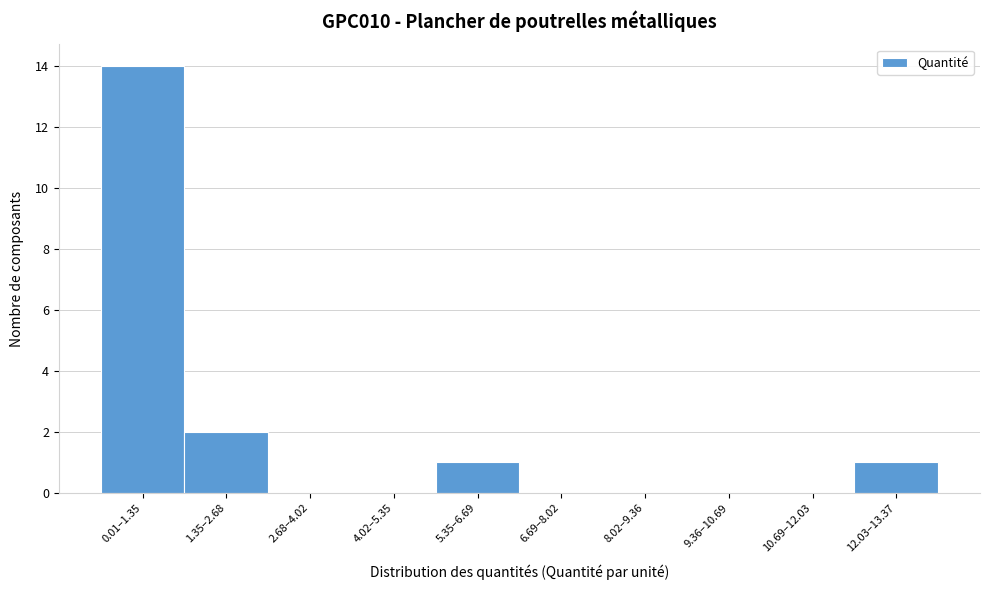

Reading right to left, extract all data points from this chart.

12.03–13.37=1	10.69–12.03=0	9.36–10.69=0	8.02–9.36=0	6.69–8.02=0	5.35–6.69=1	4.02–5.35=0	2.68–4.02=0	1.35–2.68=2	0.01–1.35=14